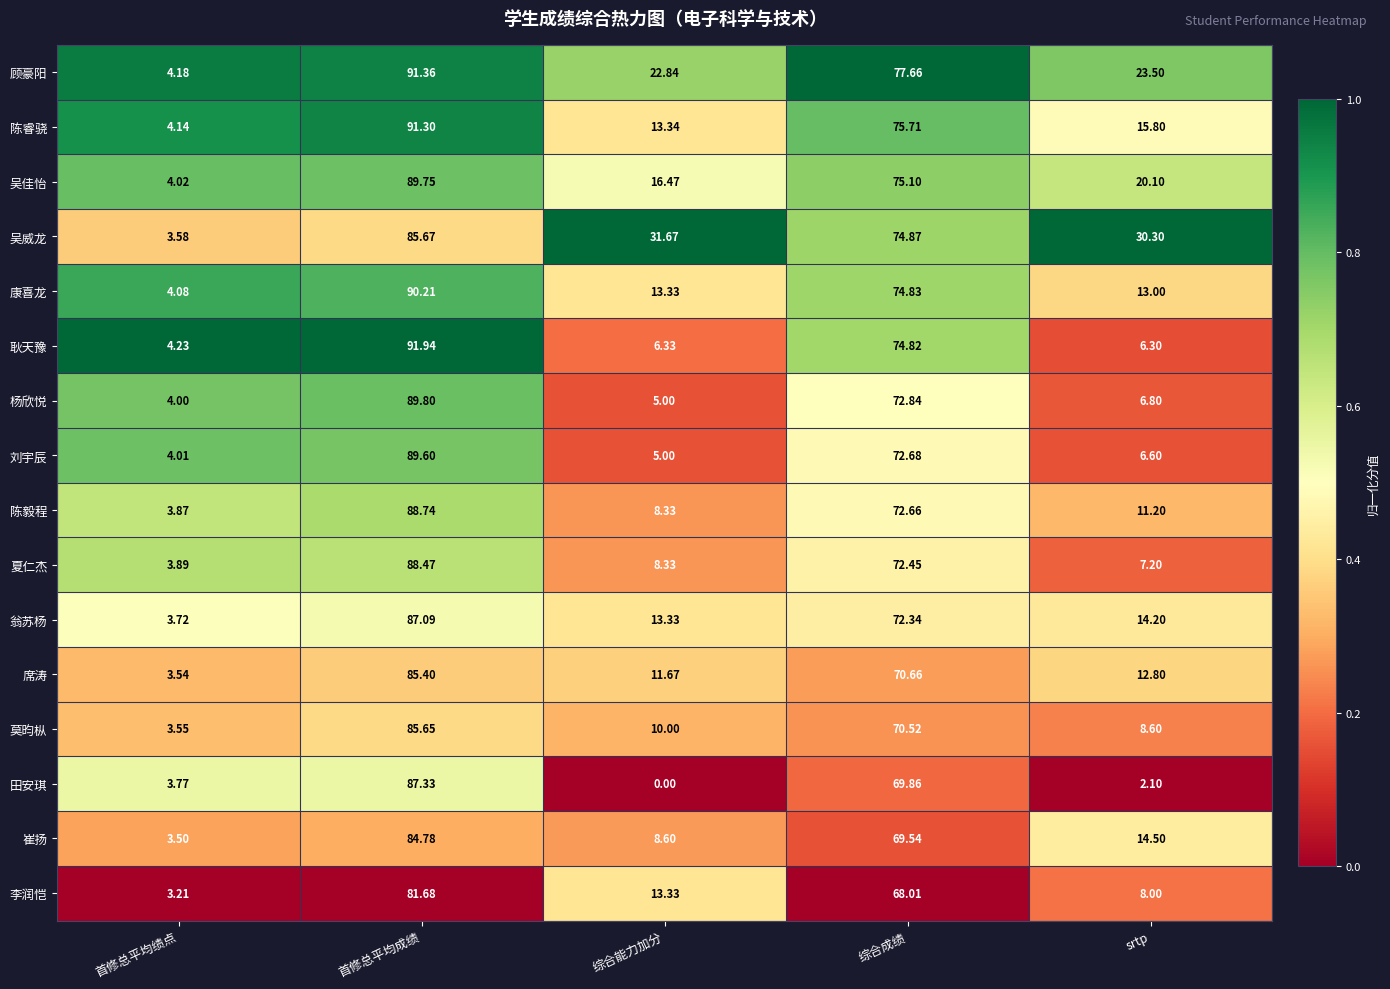

Which label corresponds to the smallest value in the chart?

综合能力加分